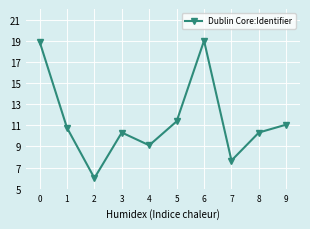

What is the approximate value at 7?

7.7